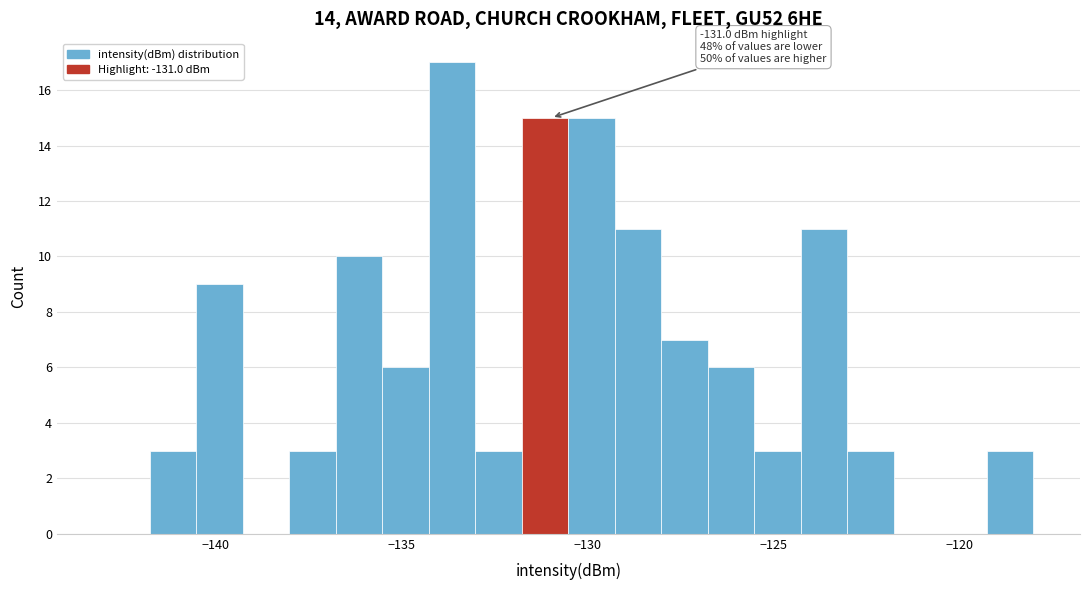

Read against the x-axis, roughly where is the centre of the tallest bar?

-133.5